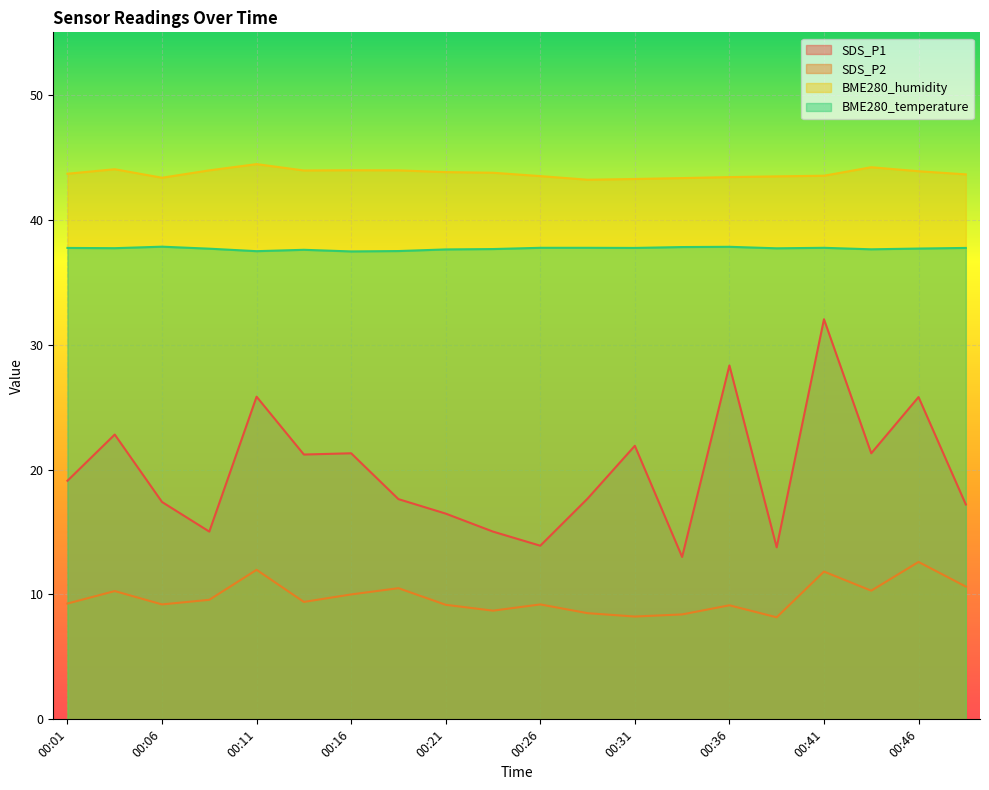

At which category does BME280_humidity reach its first local valley?

00:06